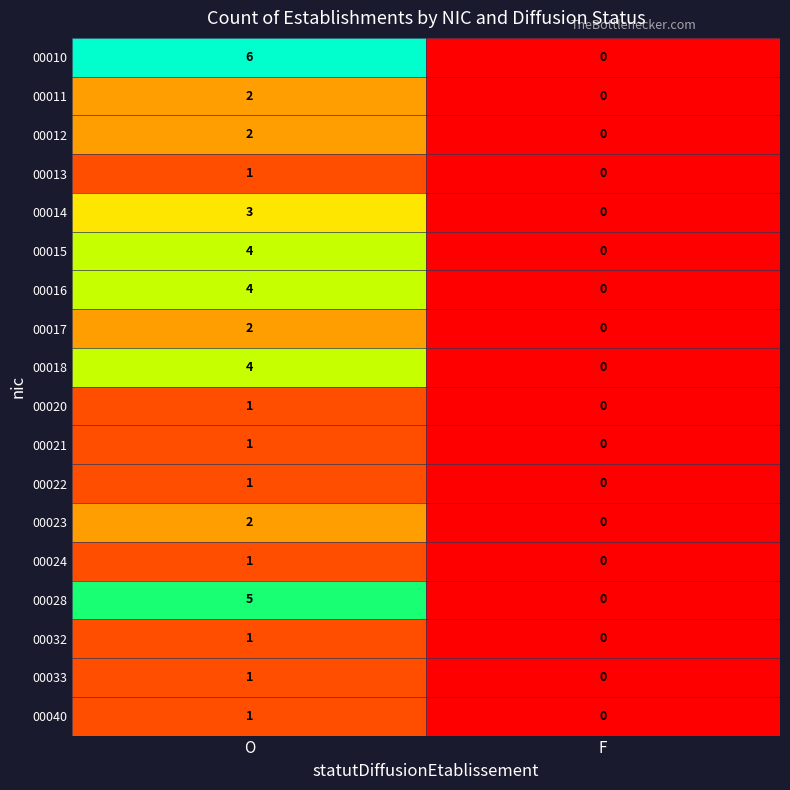

What is the difference between the highest and lowest values at O?

5